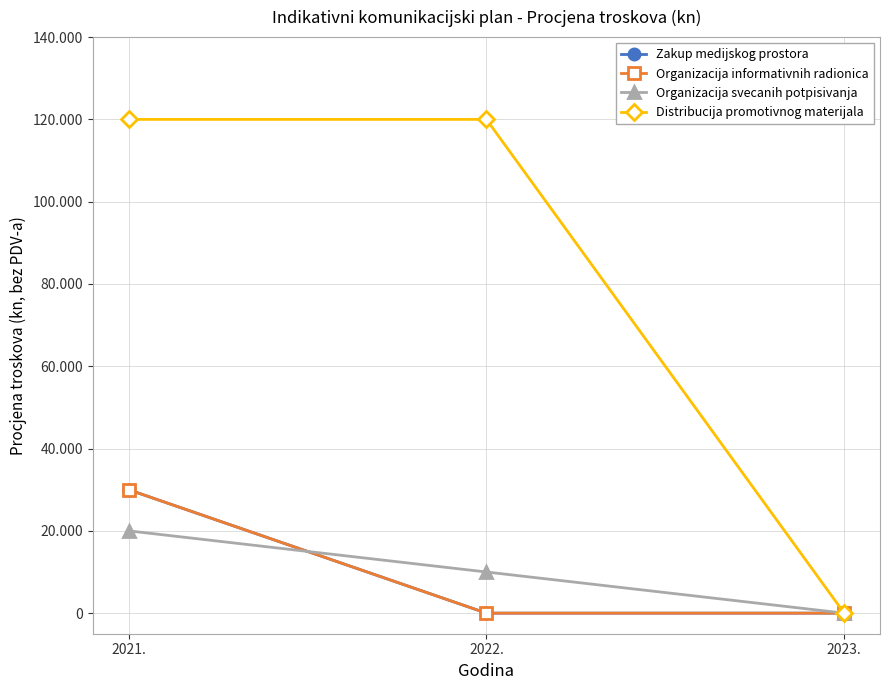

How many Organizacija informativnih radionica values are between 0 and 30000?

3